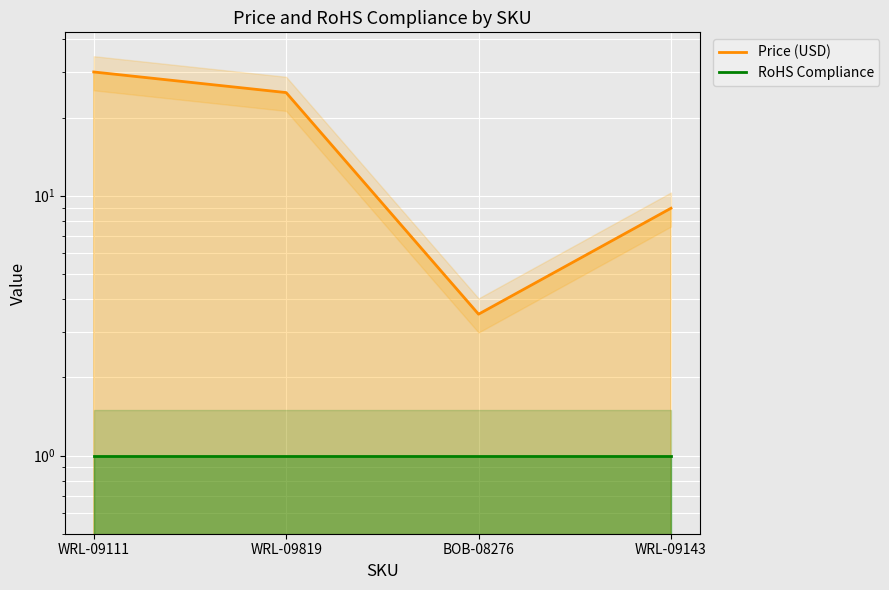

At which label does Price (USD) reach its minimum?

BOB-08276